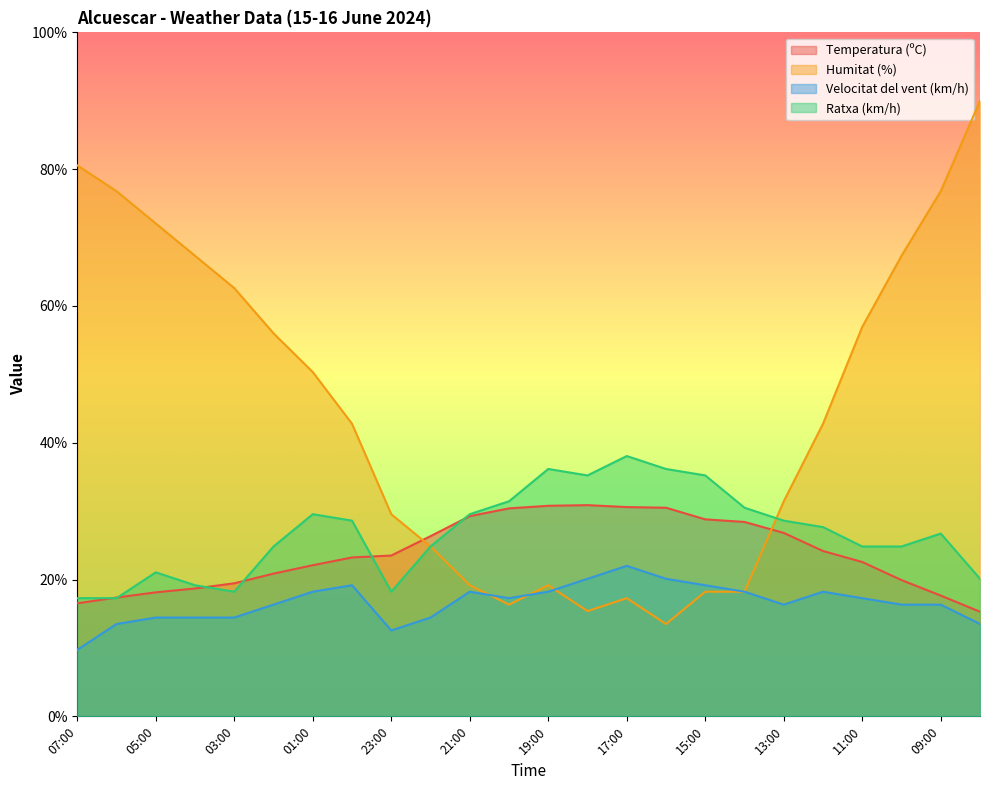

Which series has the largest range (max minus min)?

Humitat (%)